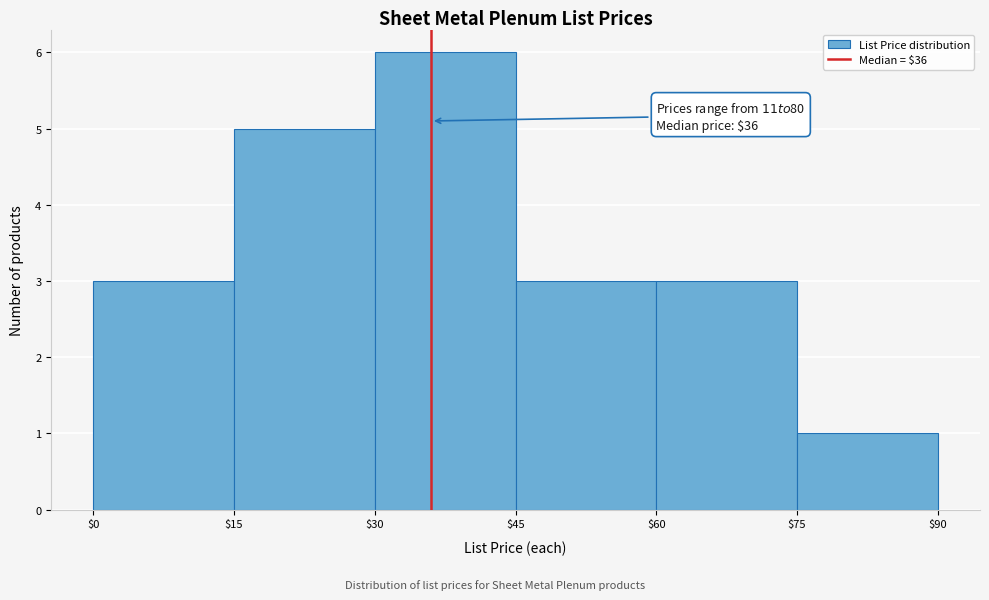

Which range on the x-axis has the tallest bar?

$30 to $45